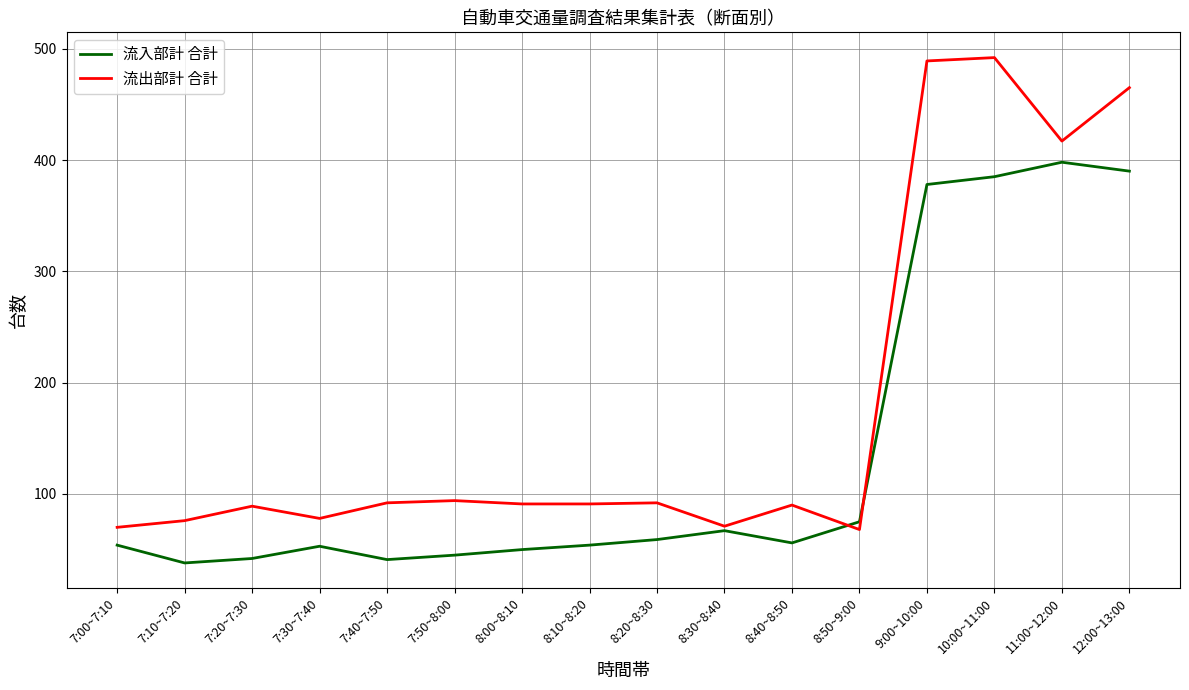

What position from the left is 7:30~7:40?

4